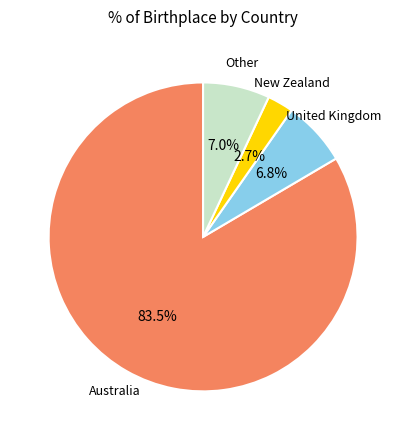

Which category has the biggest portion of the pie?

Australia